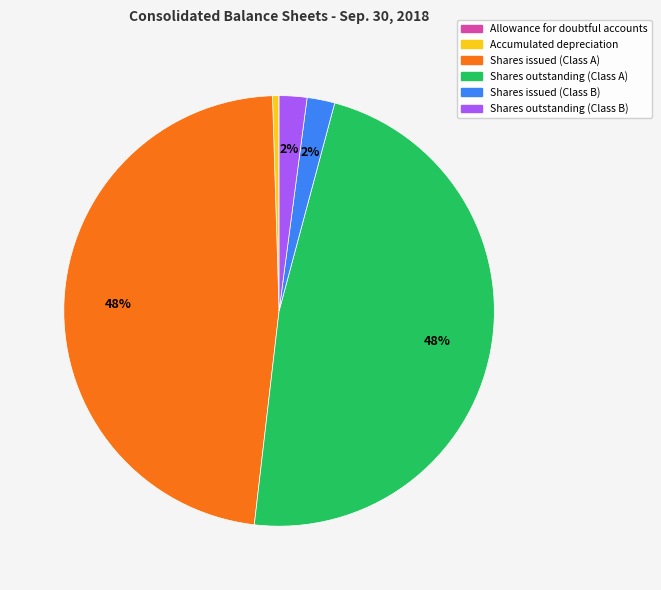

Is there a majority slice in this chart?

No